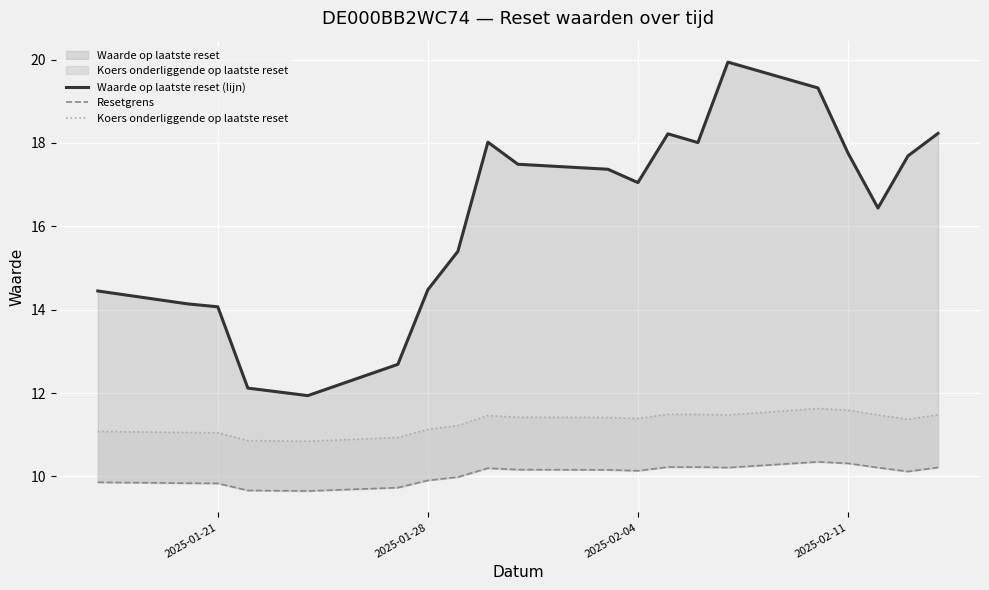

How many lines are shown in the chart?

3